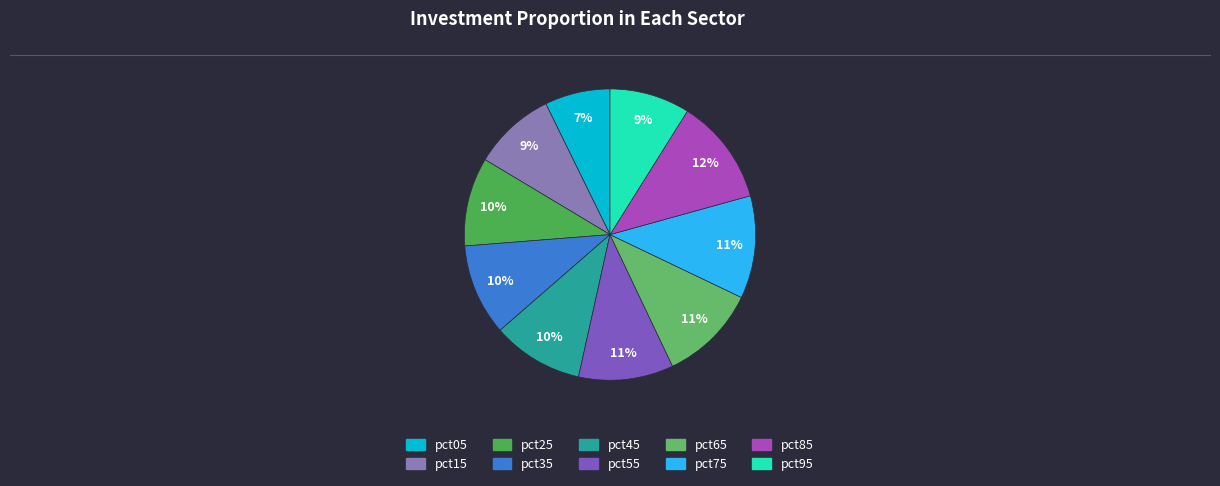

Is pct25 the majority of the pie?

No